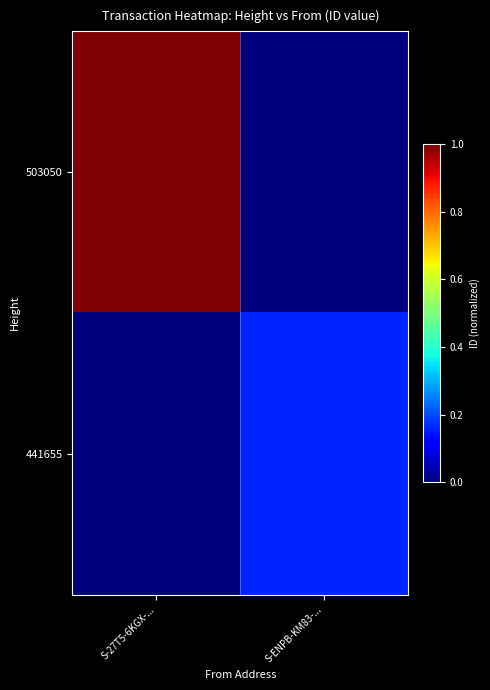

Which series has the largest total across all categories?

503050